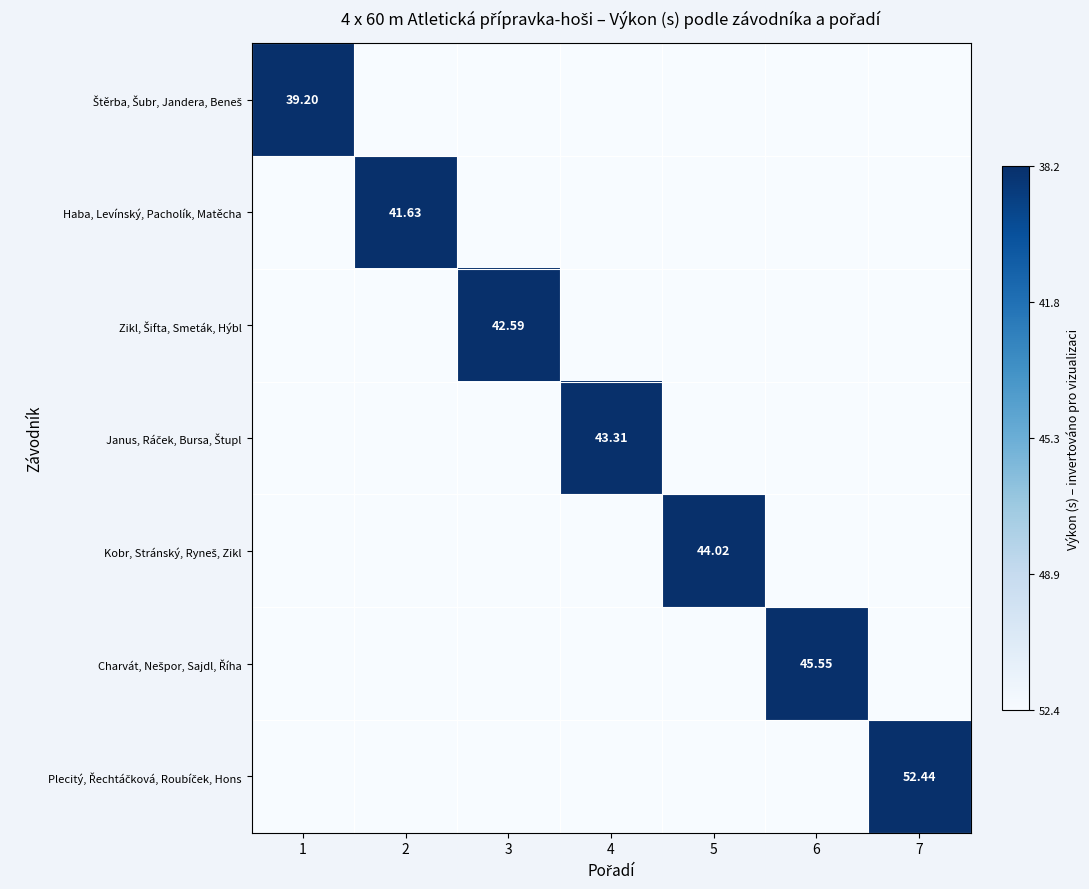

What is the spread (max minus min) of values at 3?

49.0